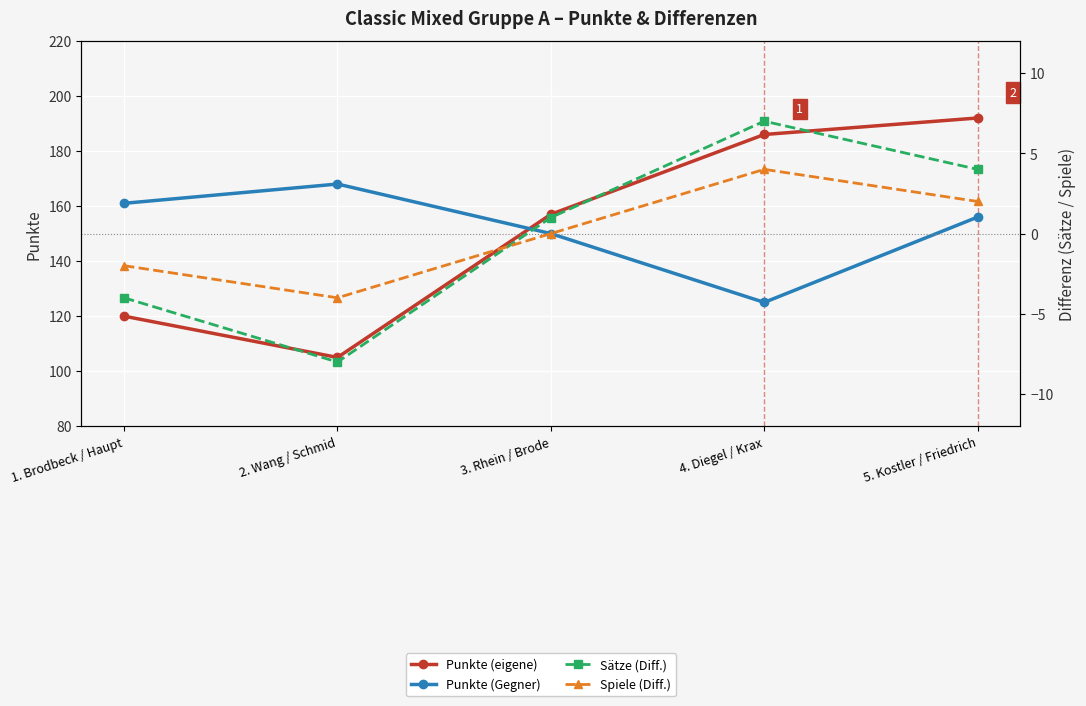

What is the difference between the maximum and second lowest values in the Spiele (Diff.) series?

6